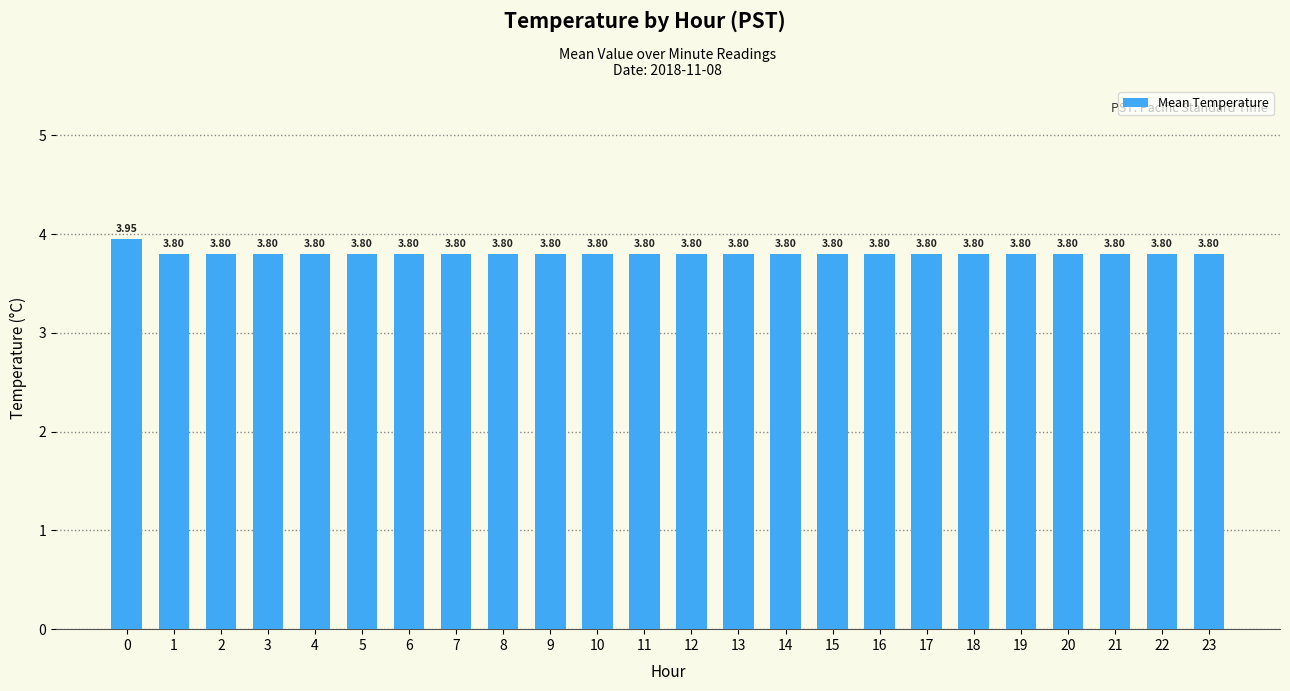

How many bars are there in total?

24